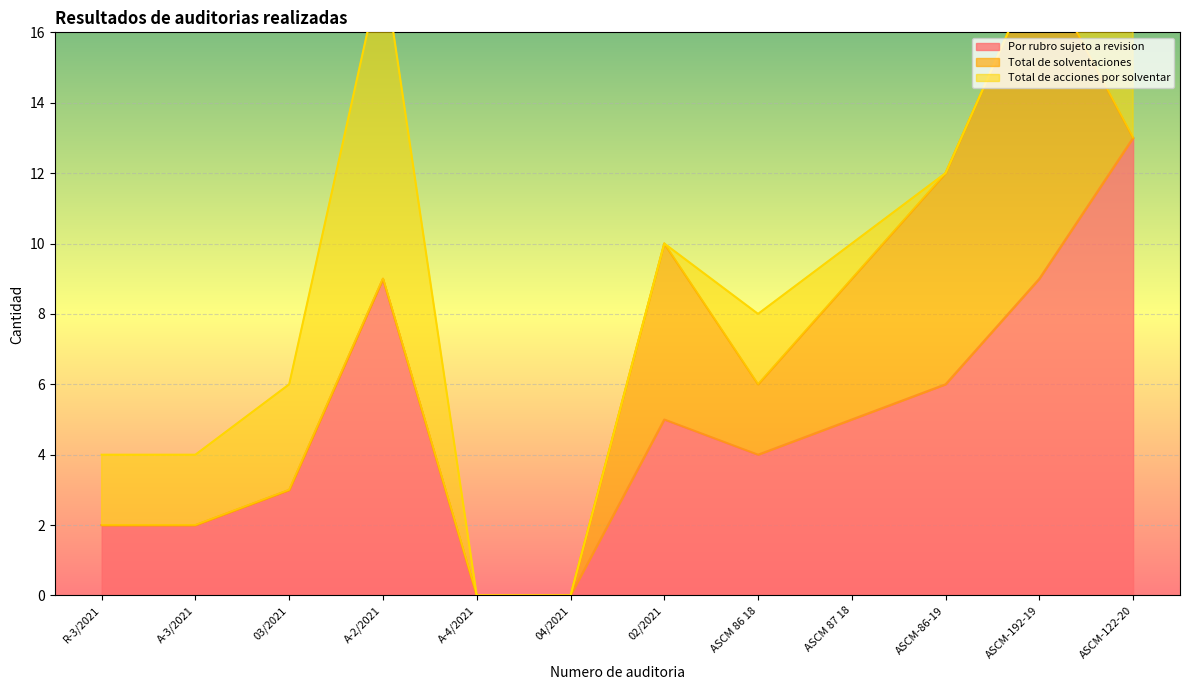

What is the difference between the Total de solventaciones values at ASCM-122-20 and ASCM 87 18?

4